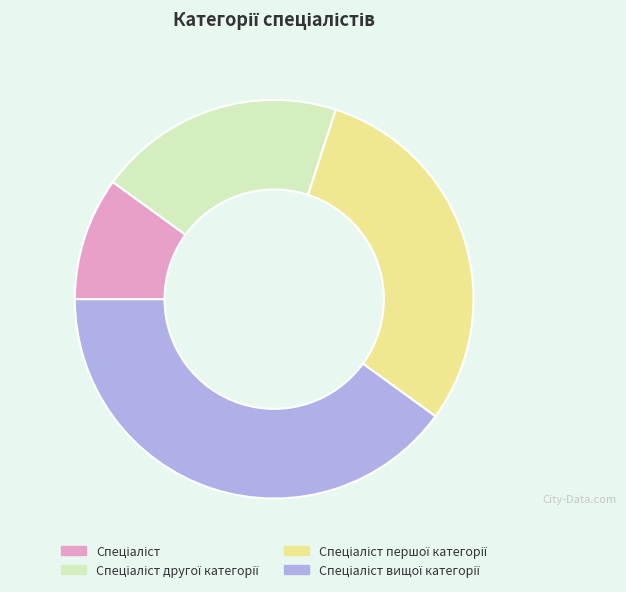

Is there a majority slice in this chart?

No